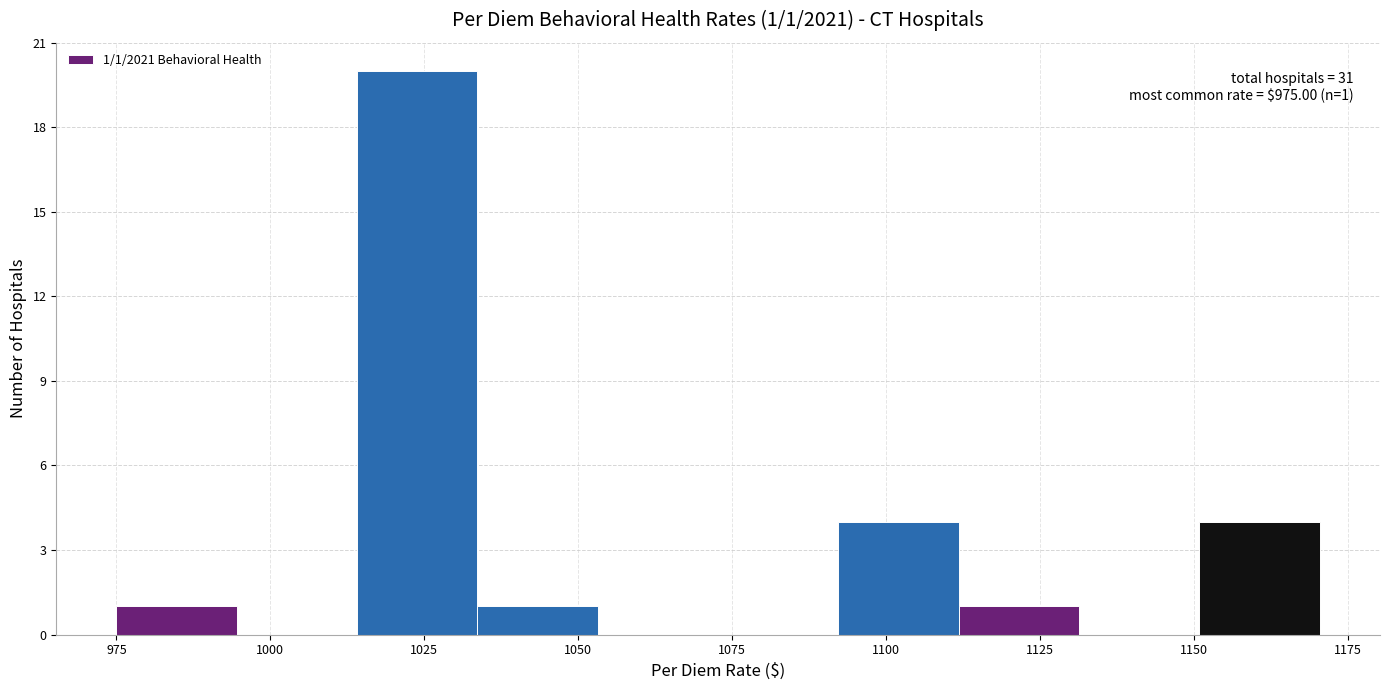

Read against the x-axis, roughly where is the centre of the tallest bar?

1025